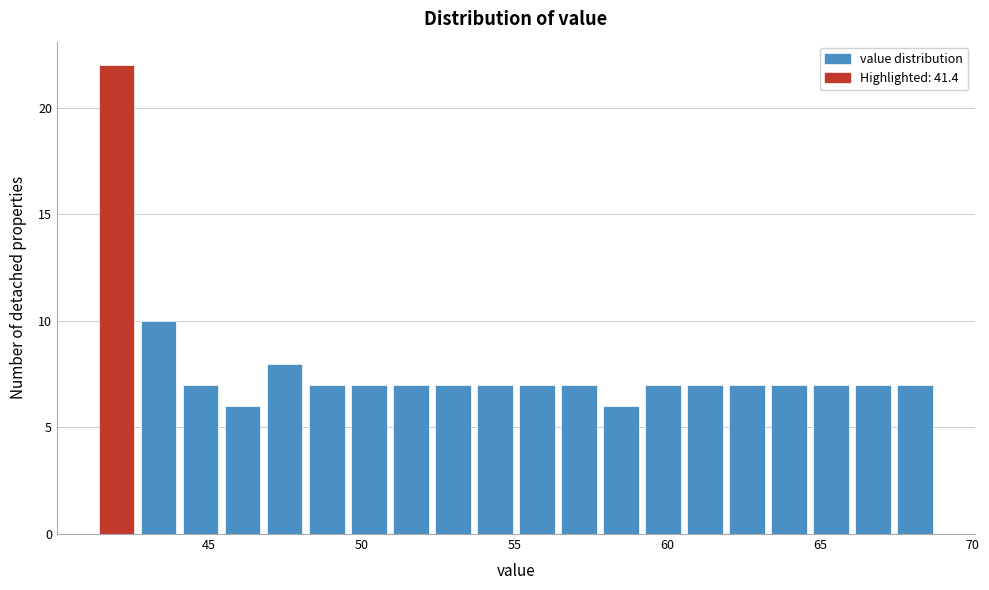

Read against the x-axis, roughly where is the centre of the tallest bar?

42.0